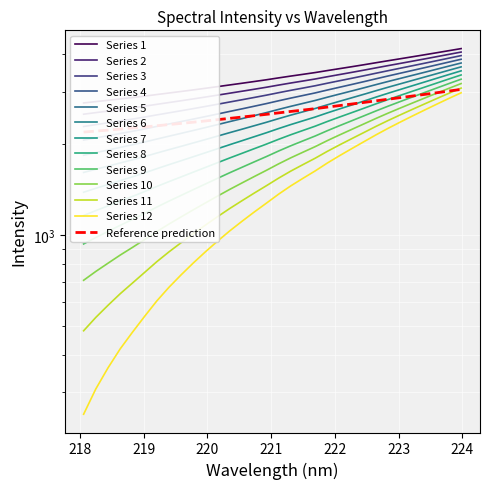

Between 223.408 and 223.7895, which is larger?

223.7895